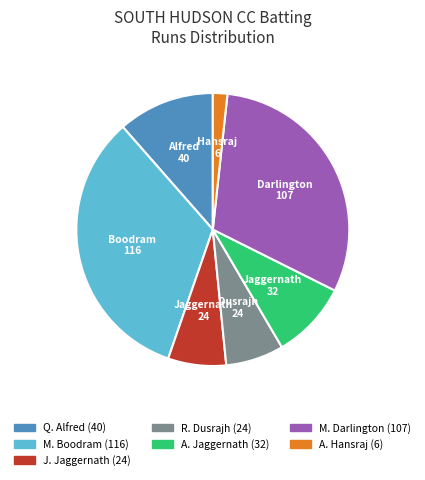

Is there any slice that represents more than half of the pie?

No